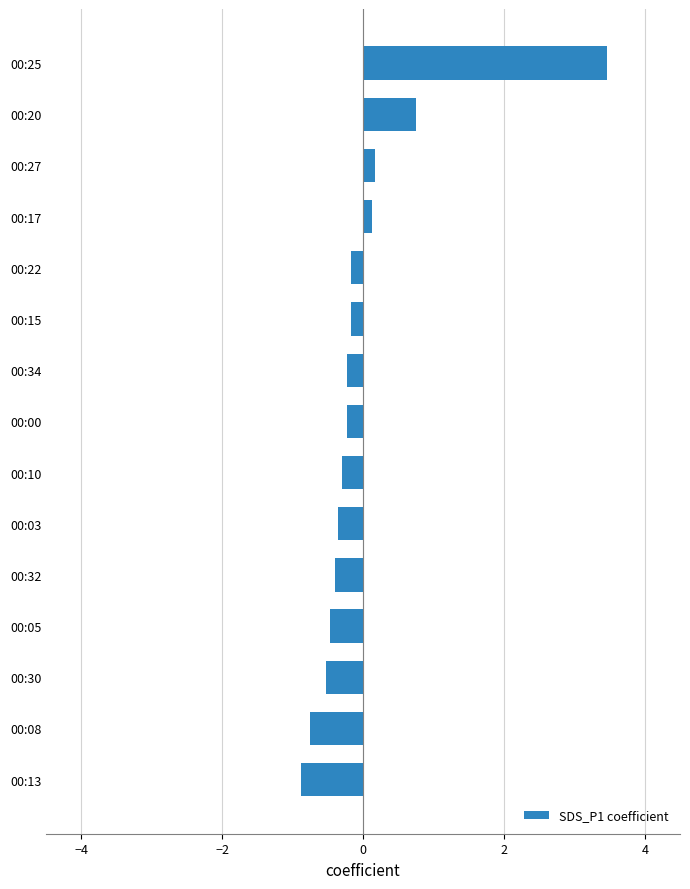

What is the maximum value shown in the chart?

3.5